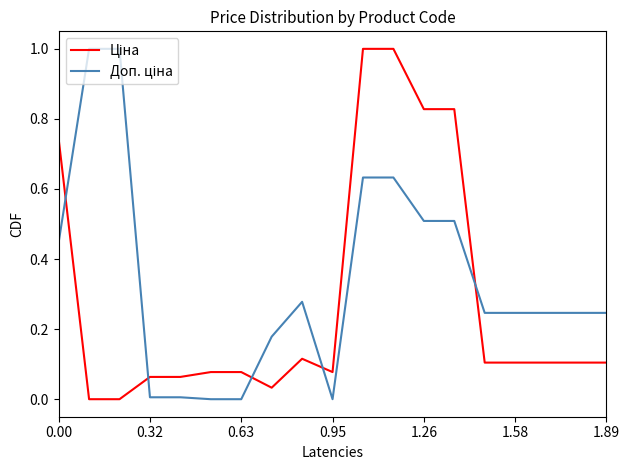

What is the greatest value displayed?

1.0